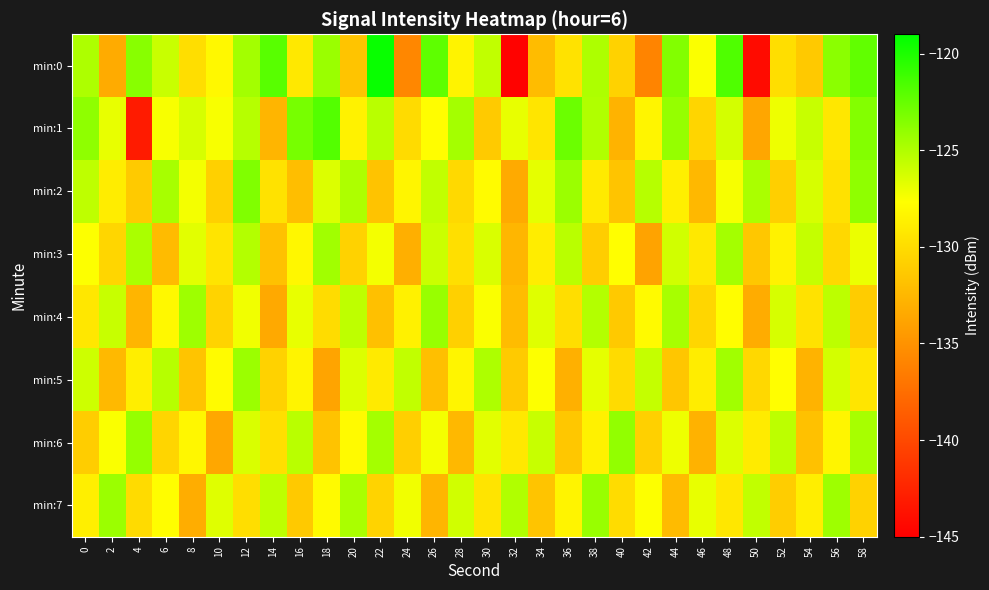

Rank the series at 46 from lowest to highest value.

min:6, min:2, min:1, min:4, min:3, min:5, min:0, min:7